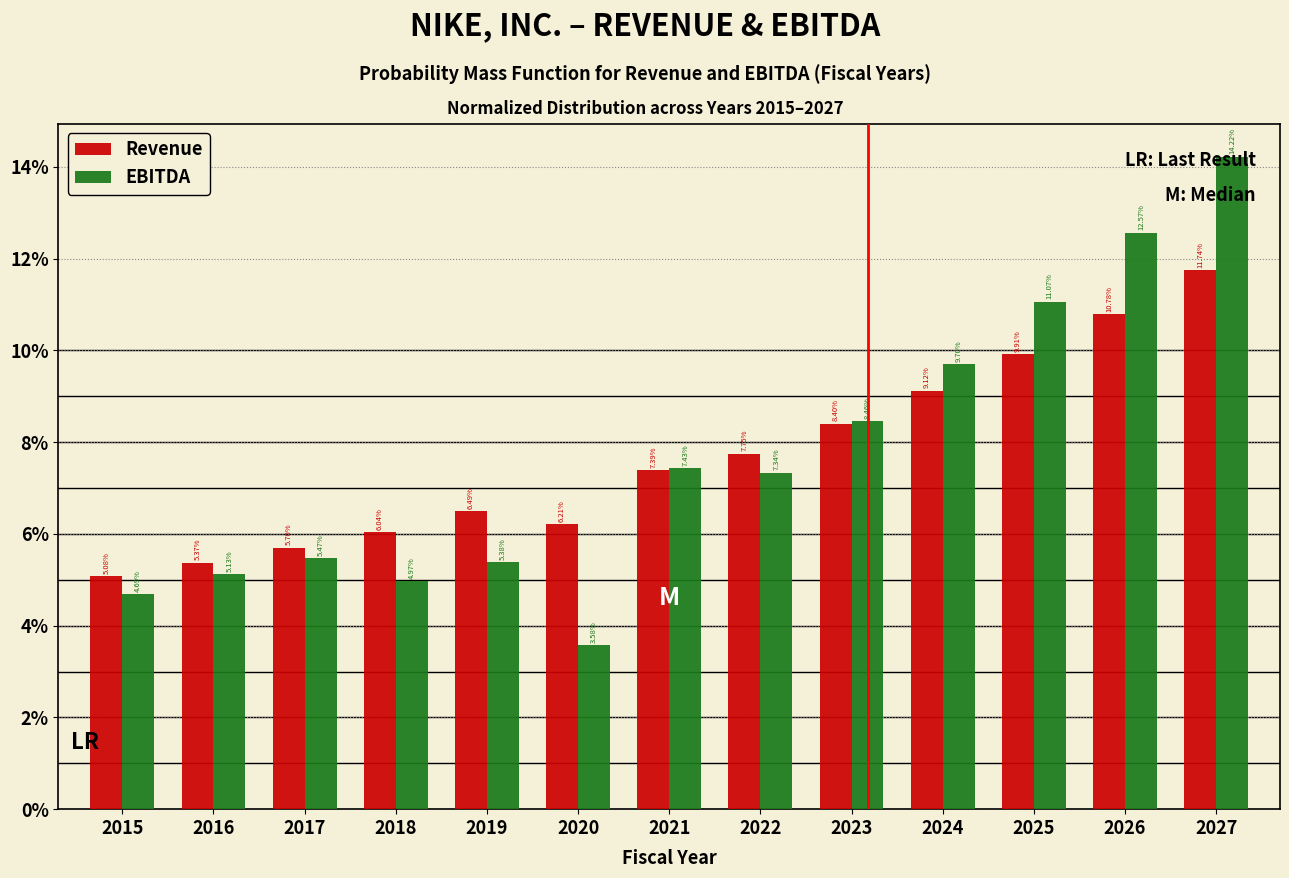

At 2027, list the series in order from largest to smallest.

EBITDA, Revenue